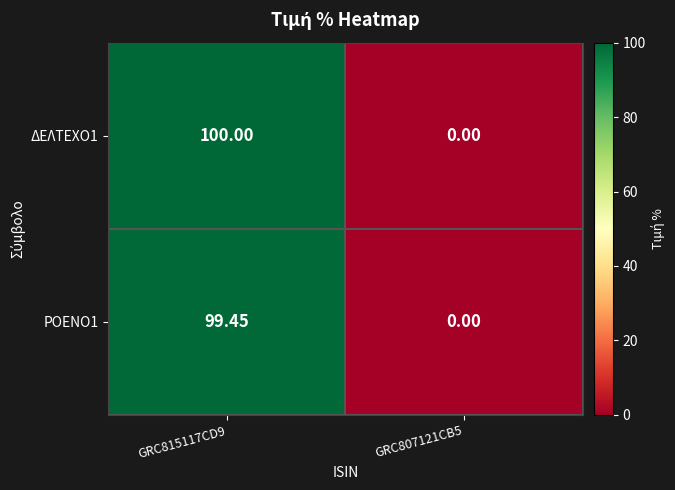

At which category is the sum across all series the highest?

GRC815117CD9